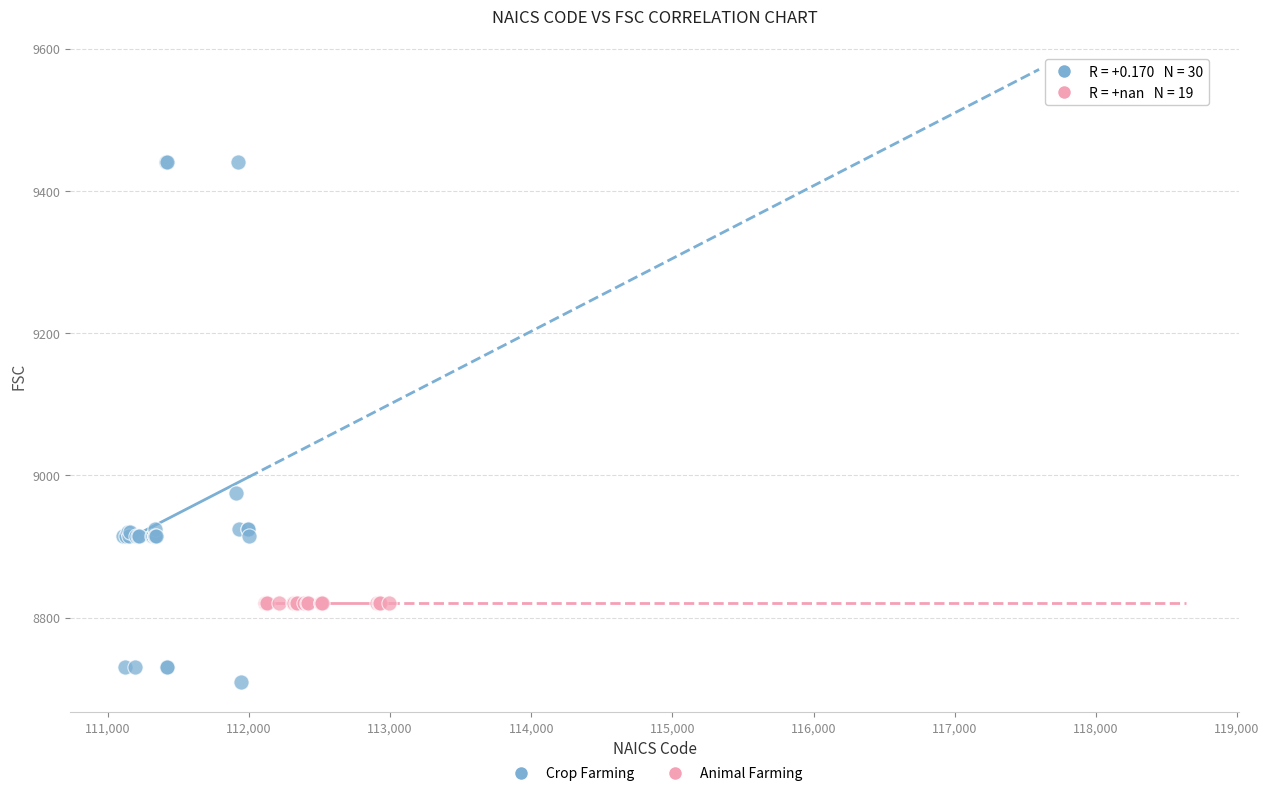

Which series reaches the maximum Y coordinate?

Crop Farming